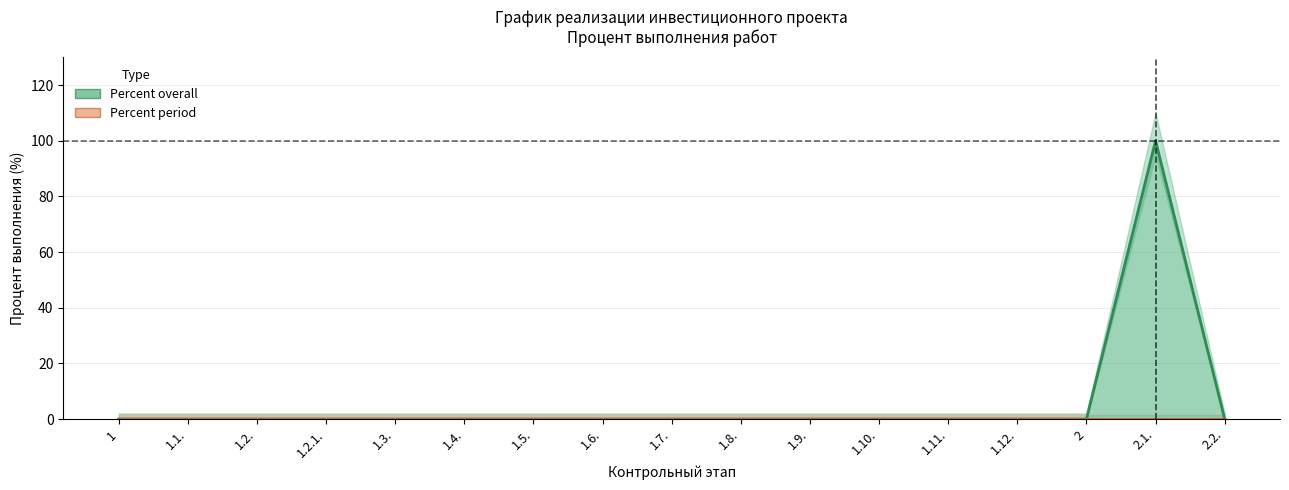

True or false: Percent period and Percent overall cross at least once.

False